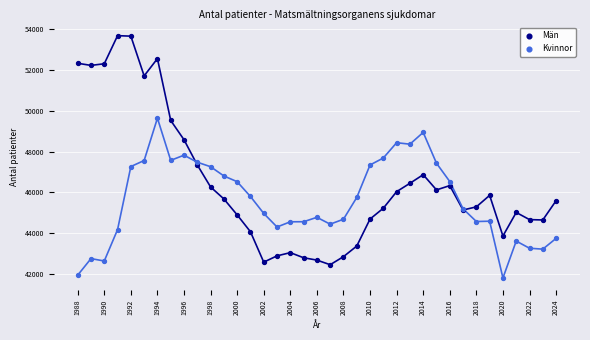

Which series reaches the minimum Y coordinate?

Kvinnor